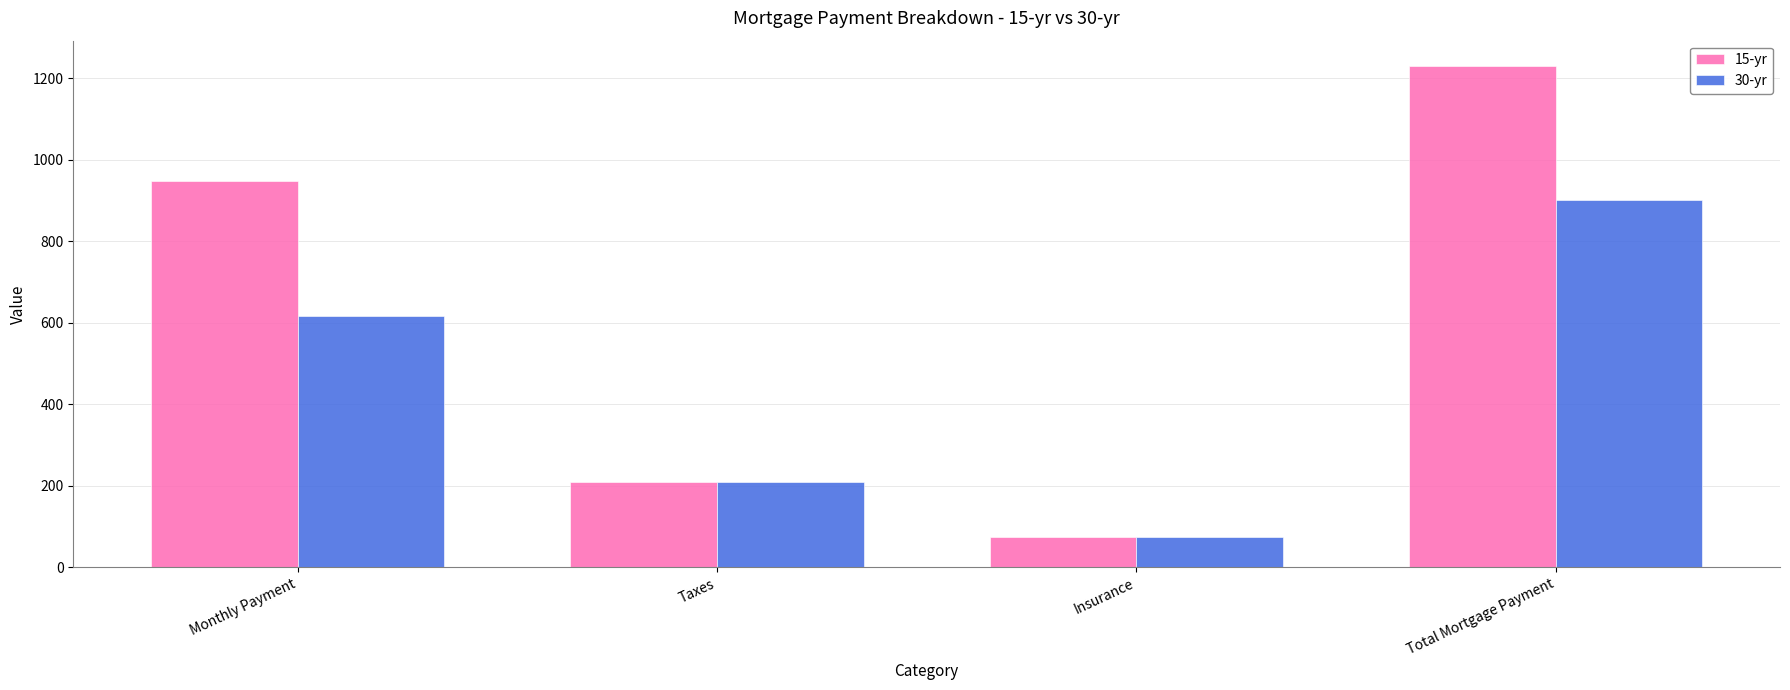

What is the sum of all 30-yr values?

1800.0